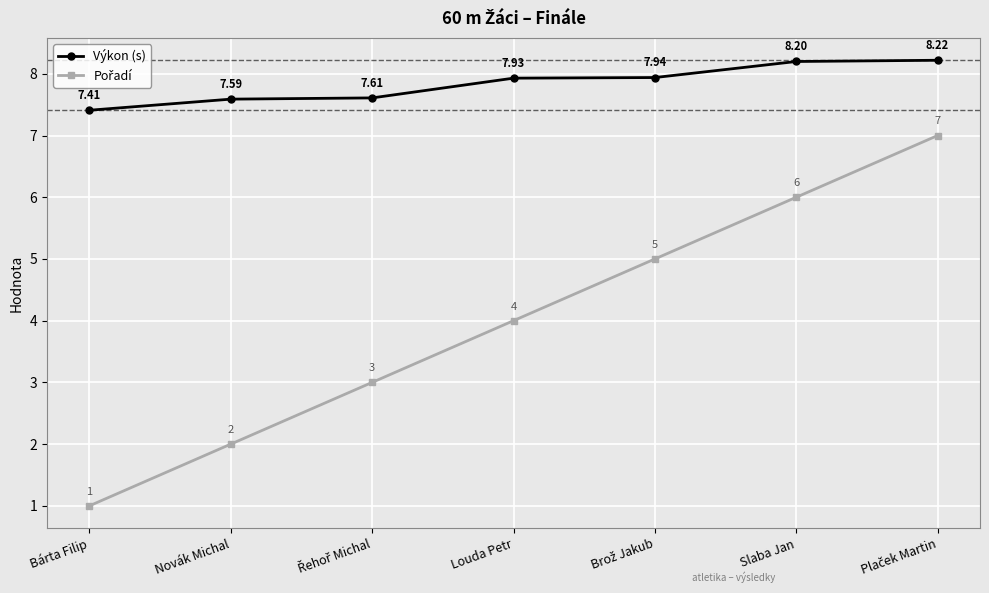

What is the label of the 7th point from the right?

Bárta Filip